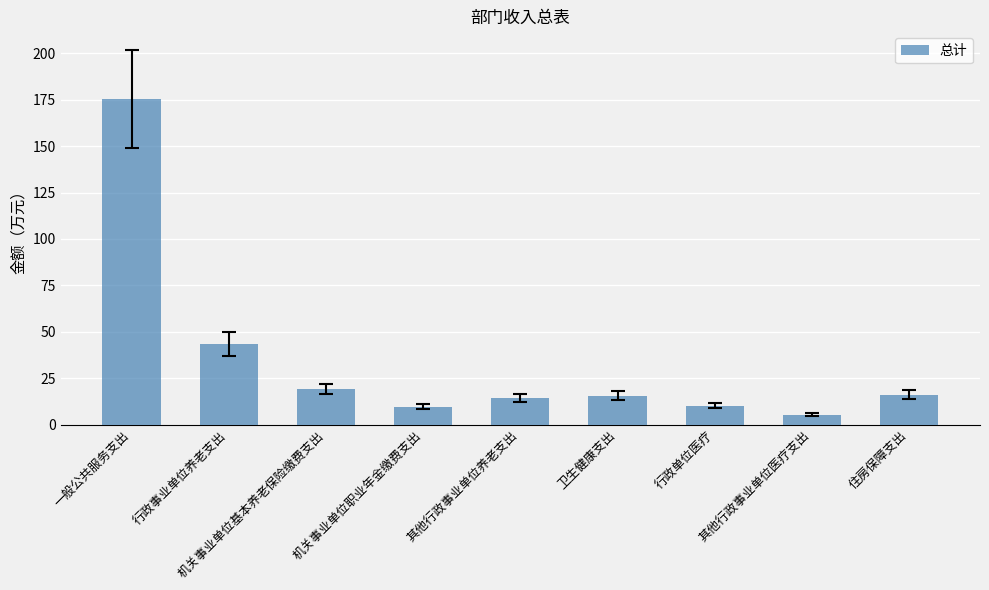

What is the average value?

34.3